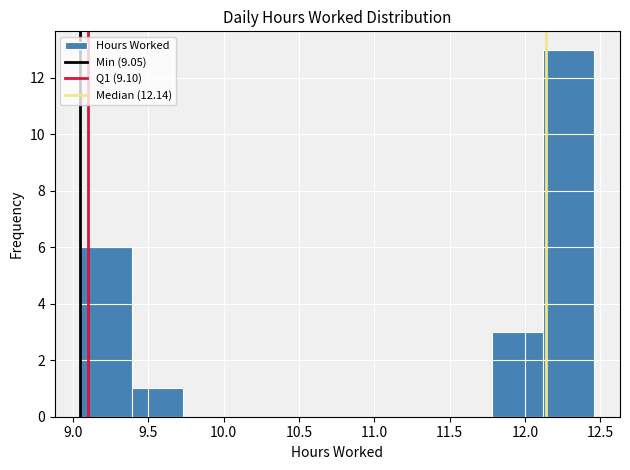

Reading left to right, transcribe this chart: for each bar, give the range it covers on the x-axis and its height. Neither the bar edges nor the heights are printed on the chart, so give them approximately, as read against the axes.

9.05 to 9.40: 6
9.40 to 9.75: 1
9.75 to 10.05: 0
10.05 to 10.40: 0
10.40 to 10.75: 0
10.75 to 11.10: 0
11.10 to 11.45: 0
11.45 to 11.80: 0
11.80 to 12.10: 3
12.10 to 12.45: 13